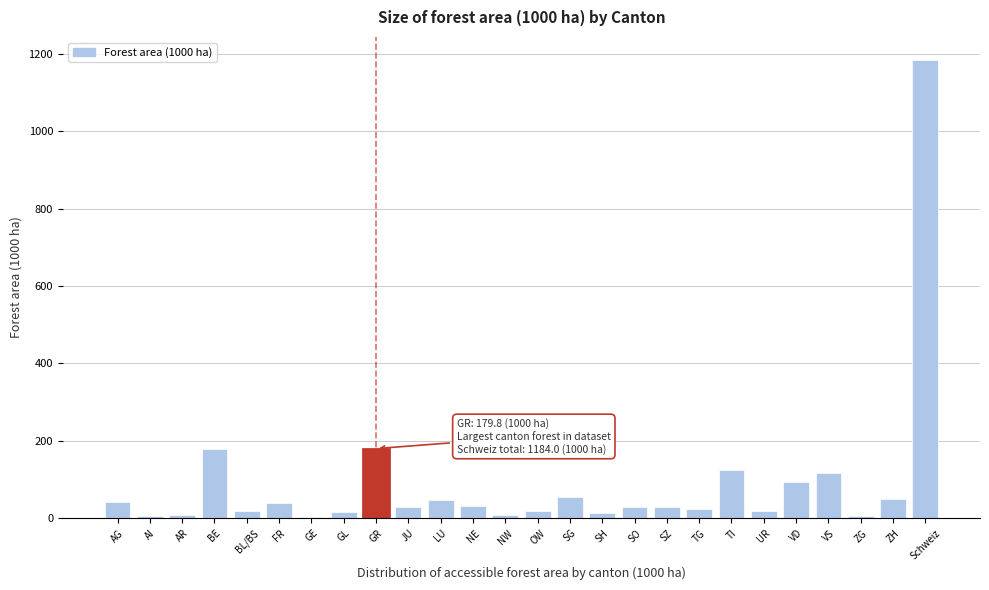

What is the greatest value displayed?

1184.0